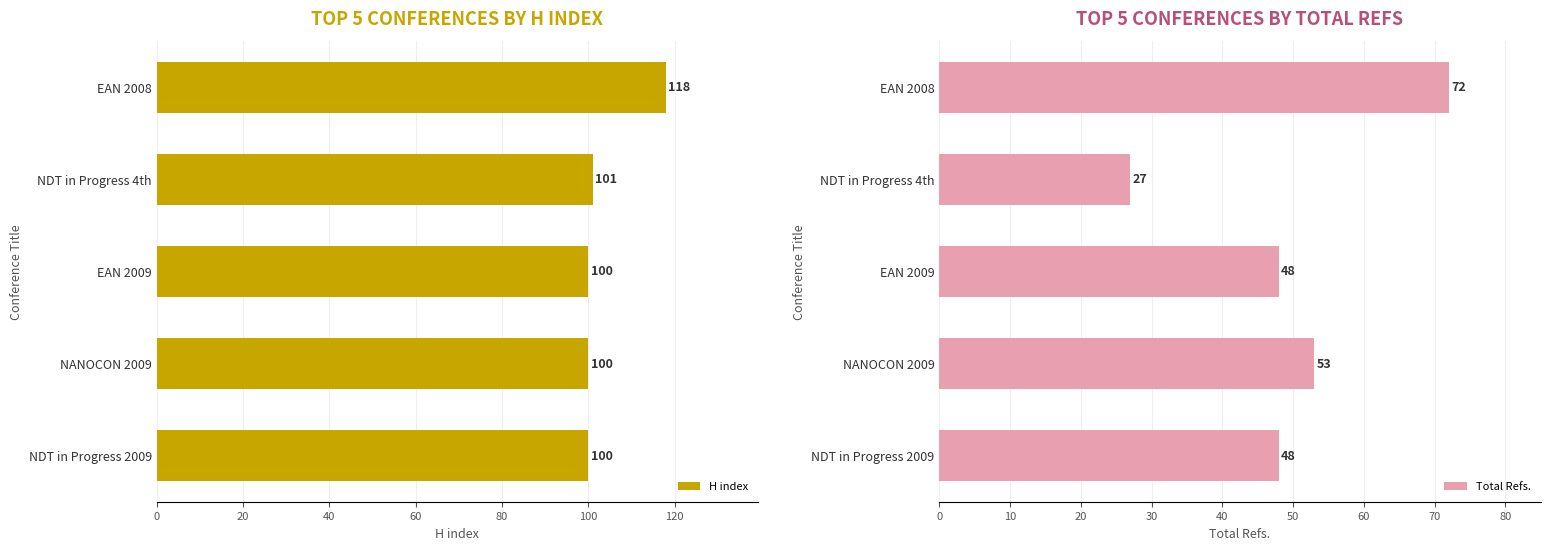

Reading left to right, list all the values displayed in this chart.

H index: 118	101	100	100	100
Total Refs.: 72	27	48	53	48